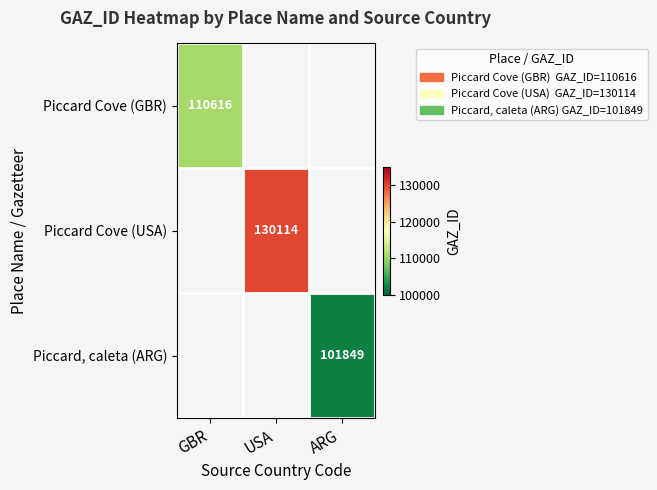

True or false: Piccard Cove (GBR) has a value of 47876 at GBR.

False